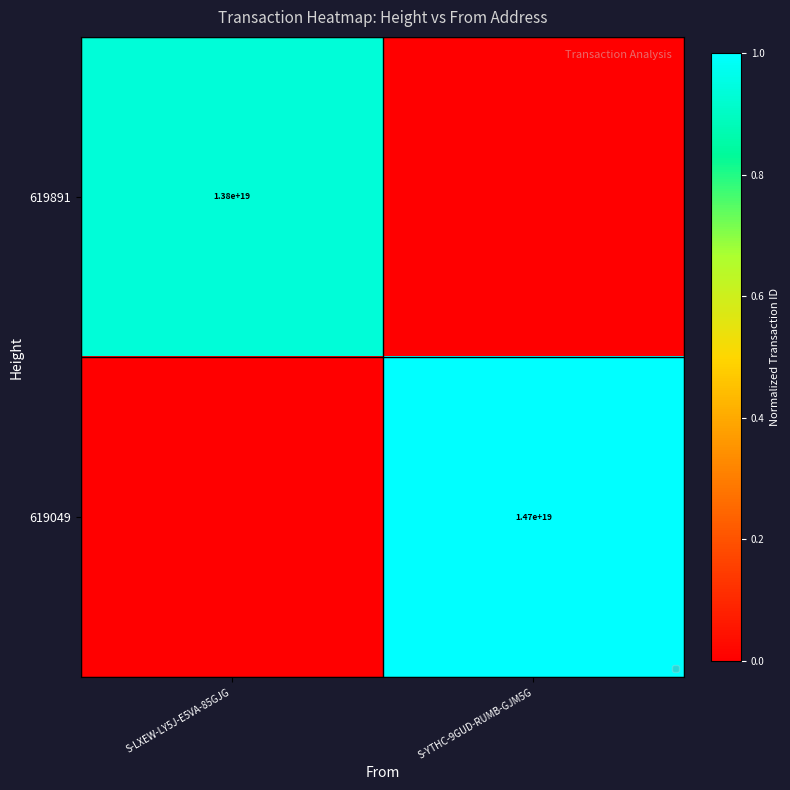

Is the value of 619049 at S-YTHC-9GUD-RUMB-GJM5G greater than the value of 619891 at S-LXEW-LY5J-E5VA-85GJG?

Yes